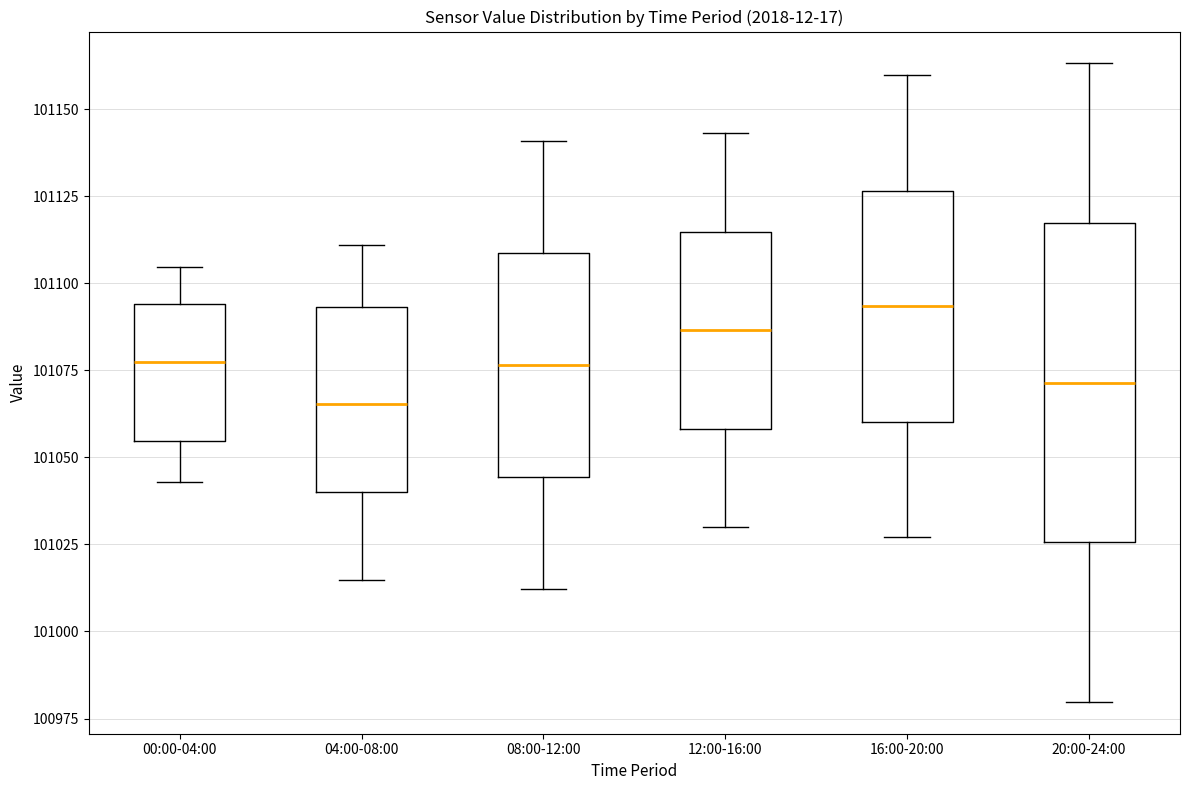

Which box's median line is the highest?

16:00-20:00